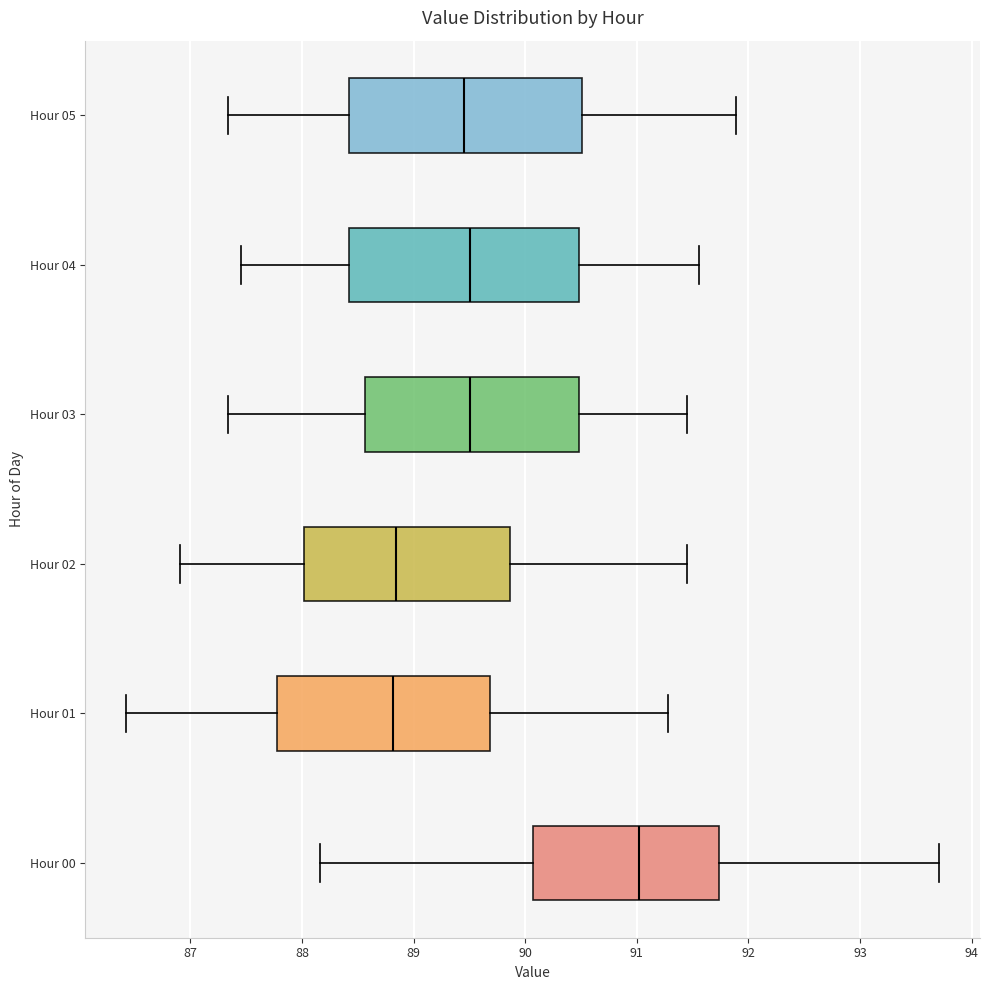

Where is the left edge of the box for Hour 00 on the x-axis? The values are not printed on the chart, so give them approximately, as read against the axis.

90.1